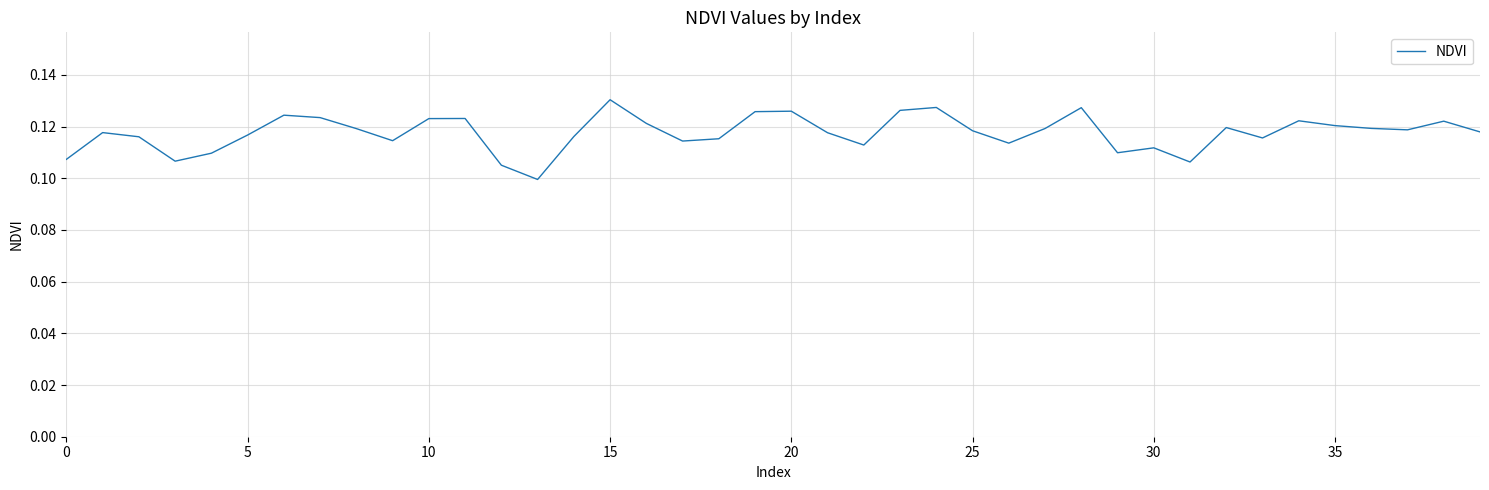

How many lines are shown in the chart?

1